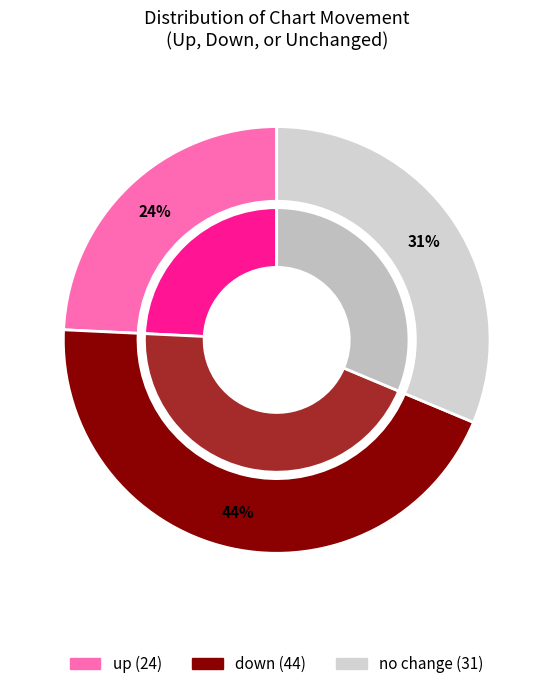

To the nearest percent, what is the difference between the largest and smallest slice percentages?

20%